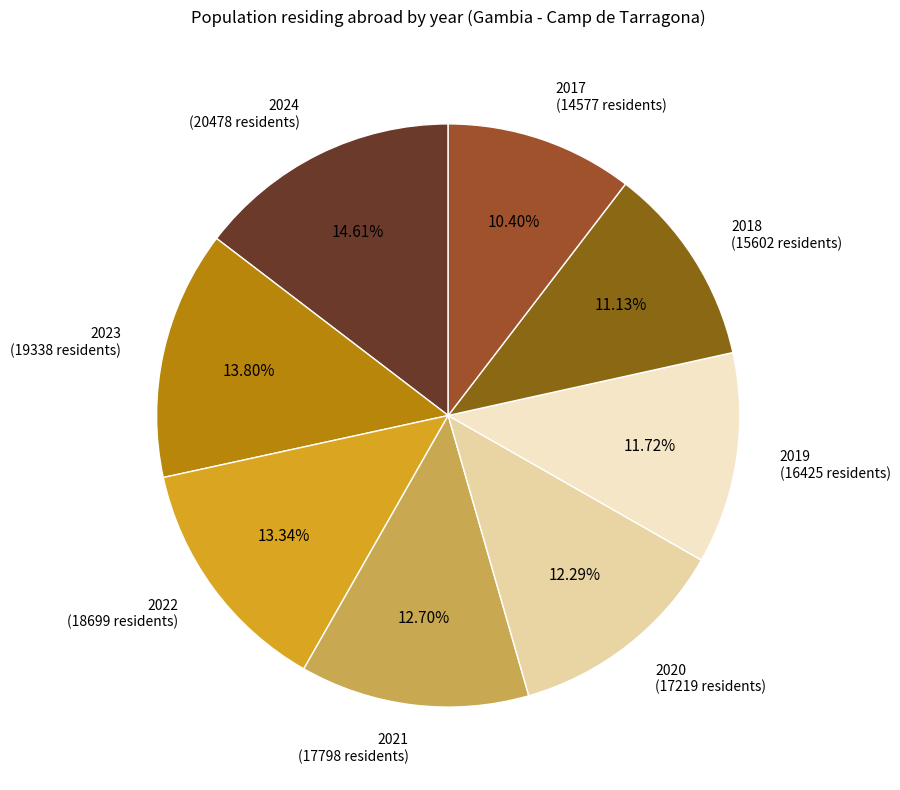

Which category has the smallest portion of the pie?

2017